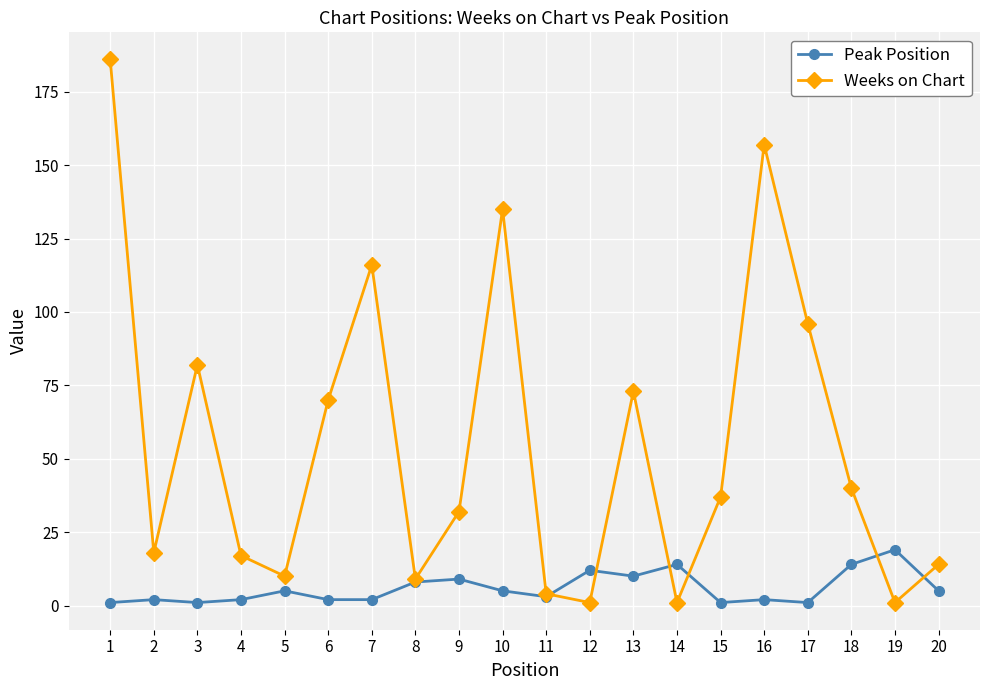

How many lines are shown in the chart?

2